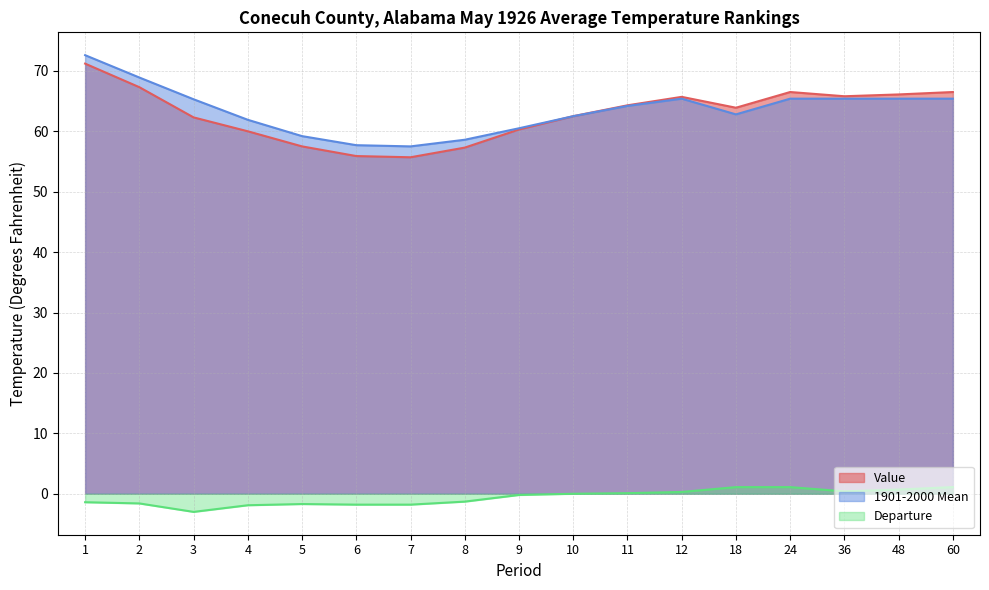

What is the minimum value for Departure?

-3.0